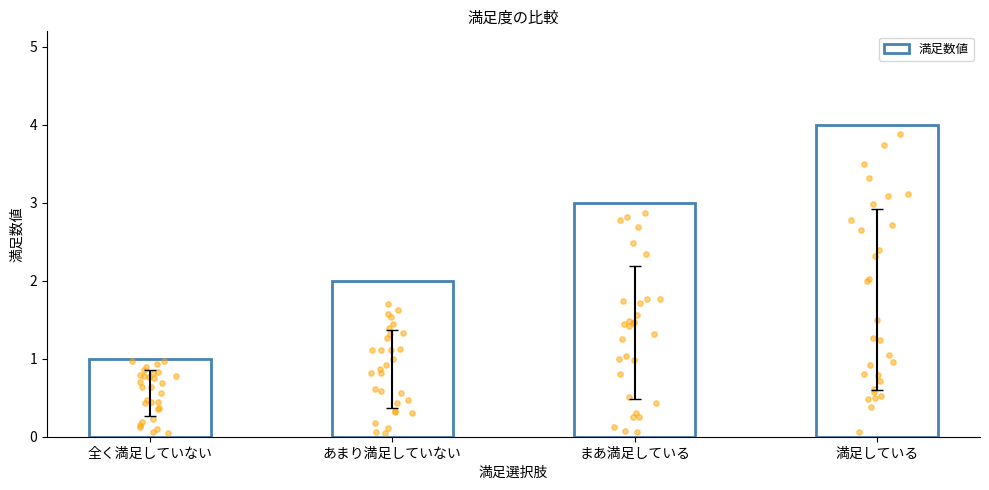

Which has a higher value, あまり満足していない or まあ満足している?

まあ満足している